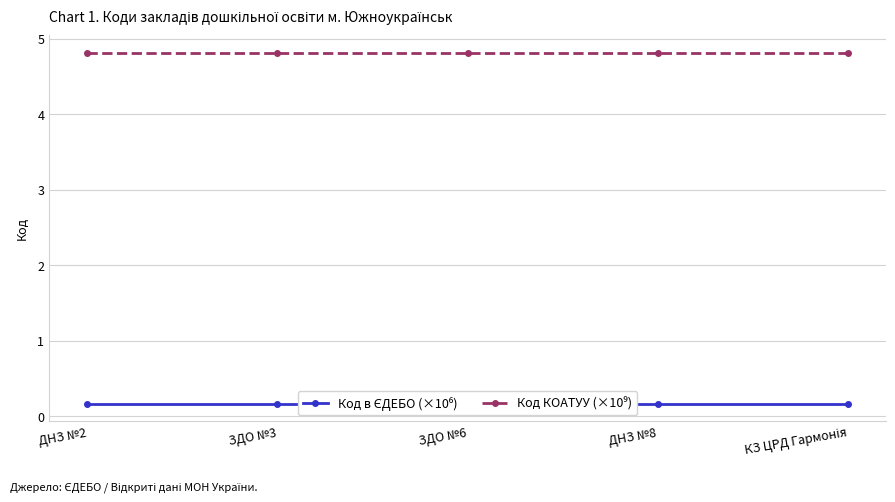

What is the difference between the highest and lowest values at ЗДО №3?

4.6